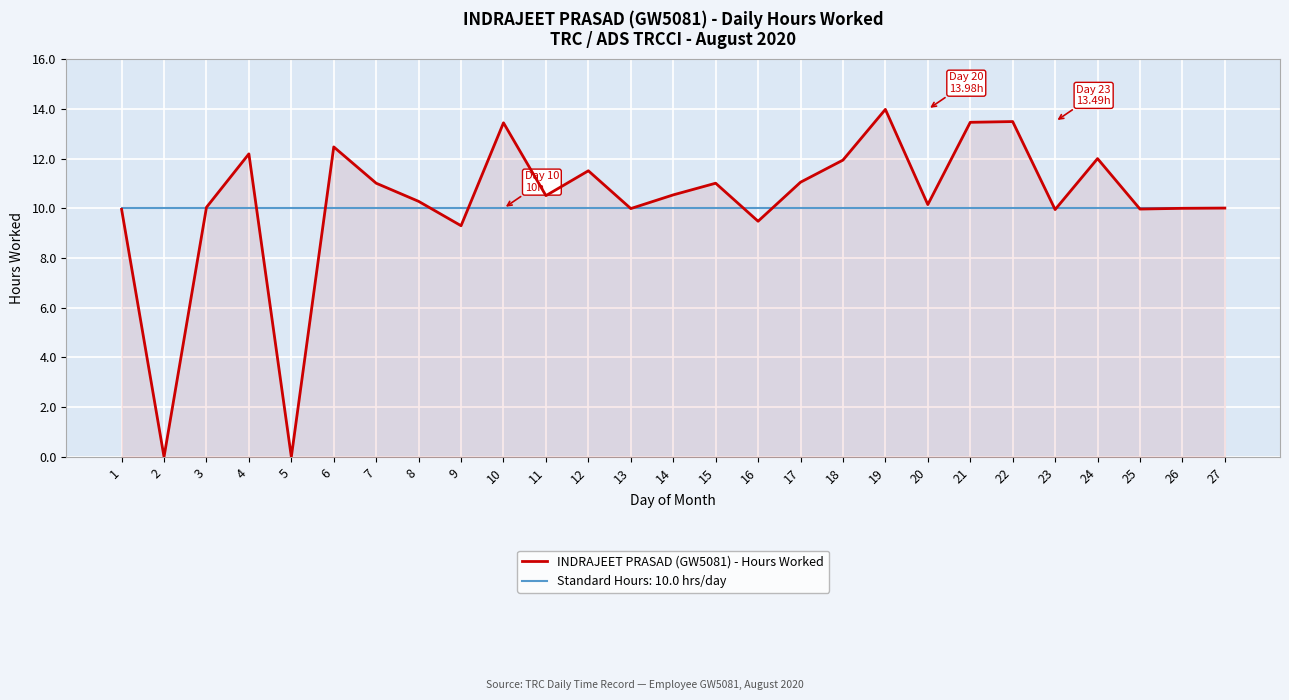

Is the value of INDRAJEET PRASAD (GW5081) - Hours Worked at 10 greater than the value of Standard Hours: 10.0 hrs/day at 15?

Yes